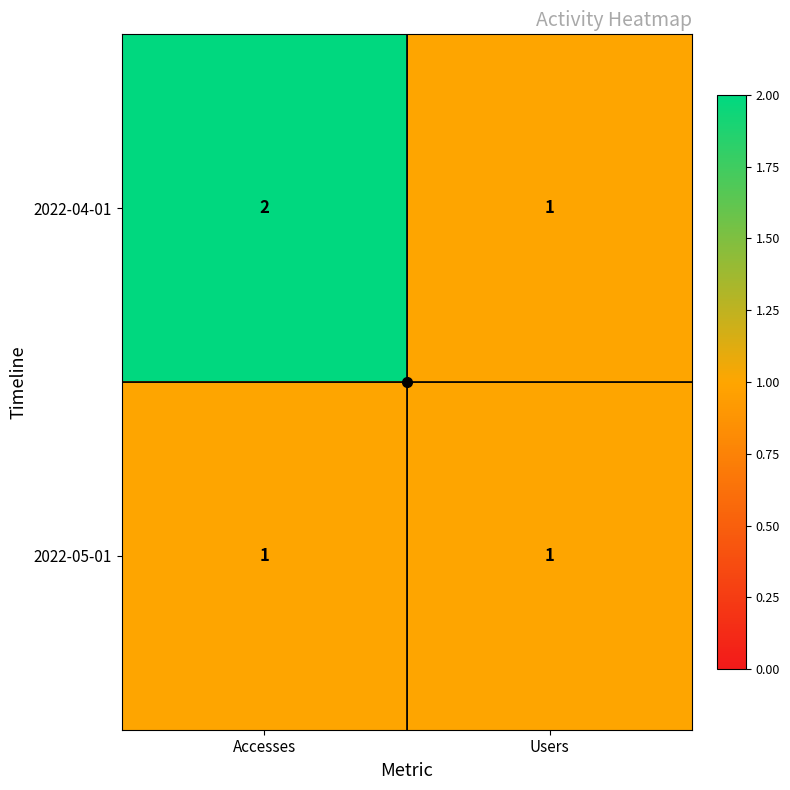

What is the sum of the 2022-04-01 values at Accesses and Users?

3